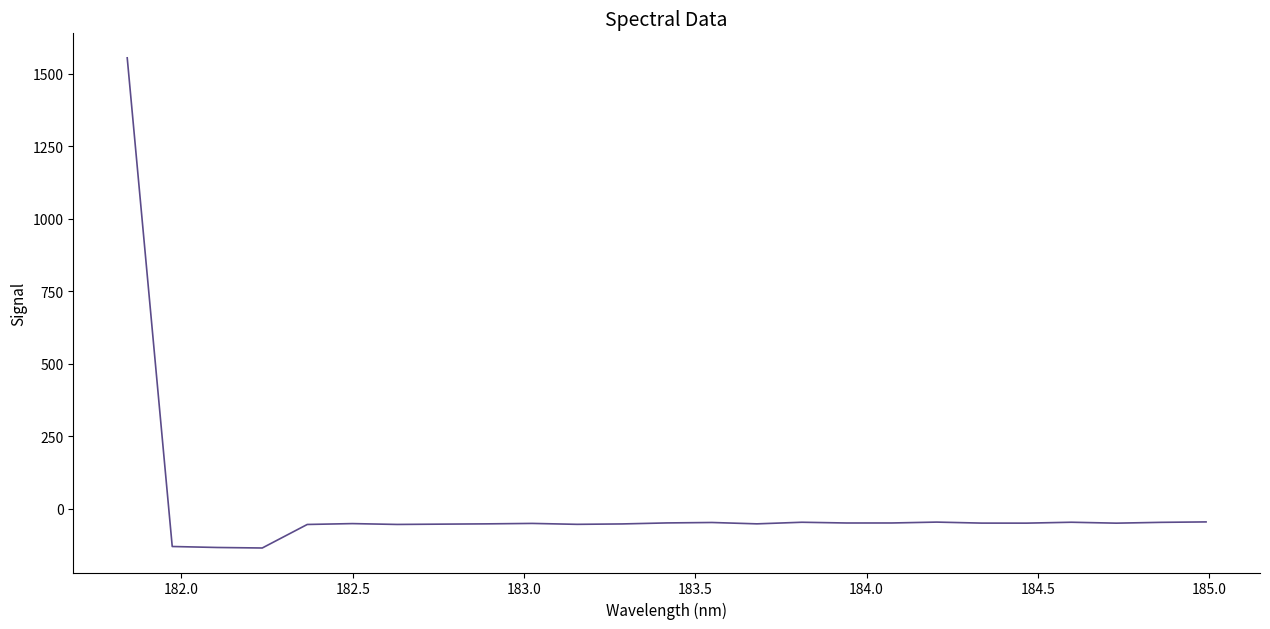

What is the smallest value displayed?

-134.4